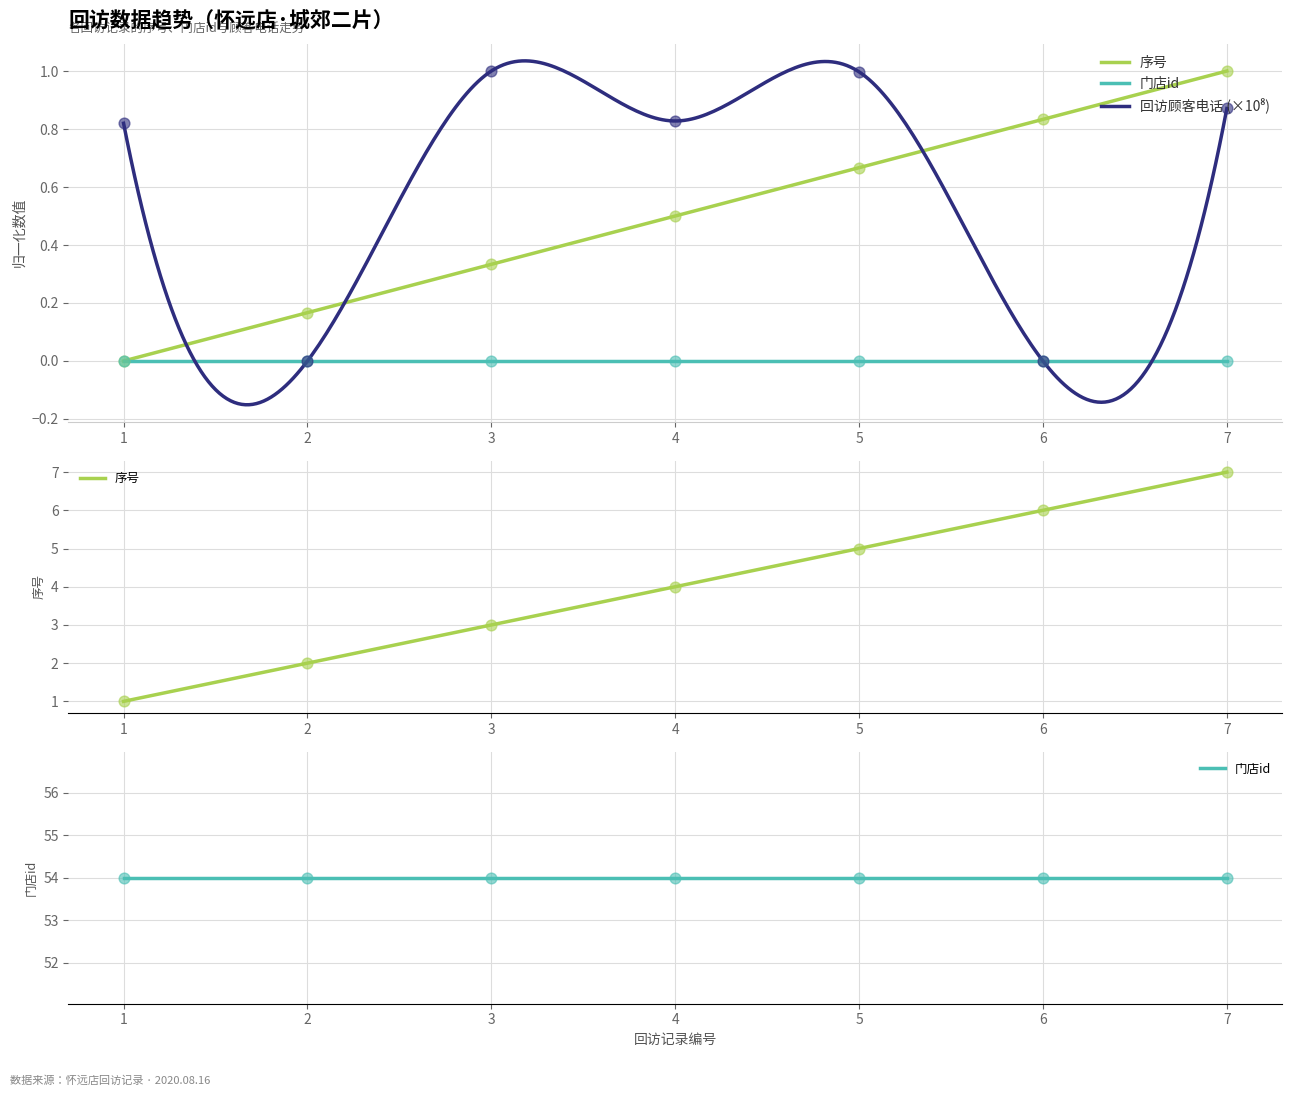

At how many categories does at least one series exceed 0?

7